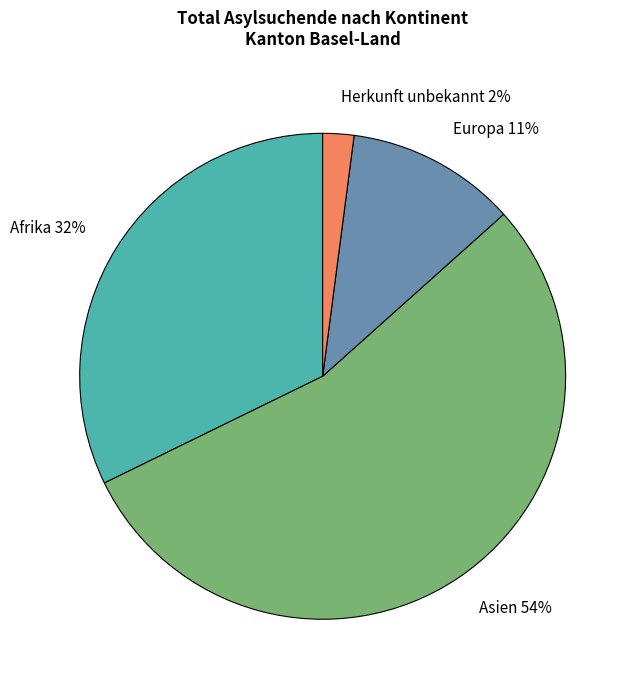

To the nearest percent, what is the average slice percentage?

25%